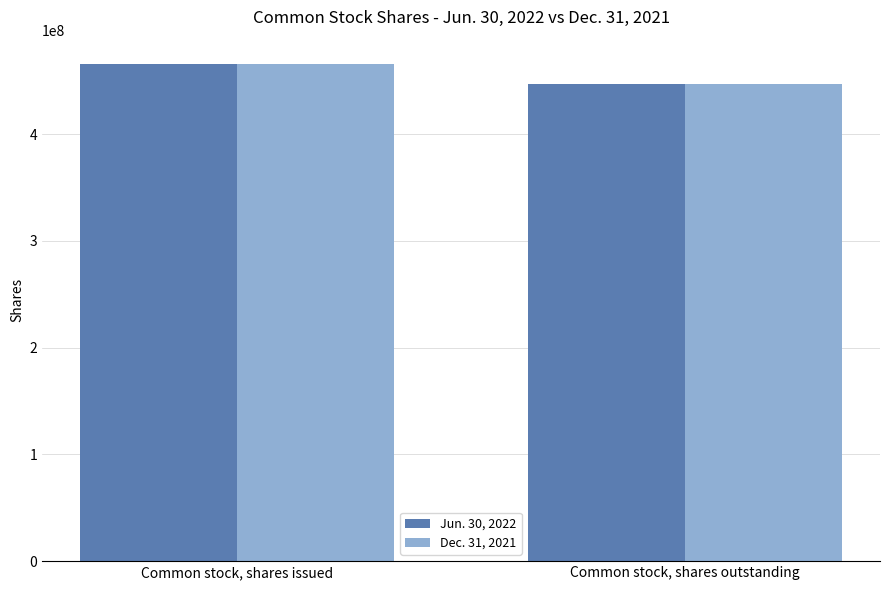

How many series are shown in this chart?

2